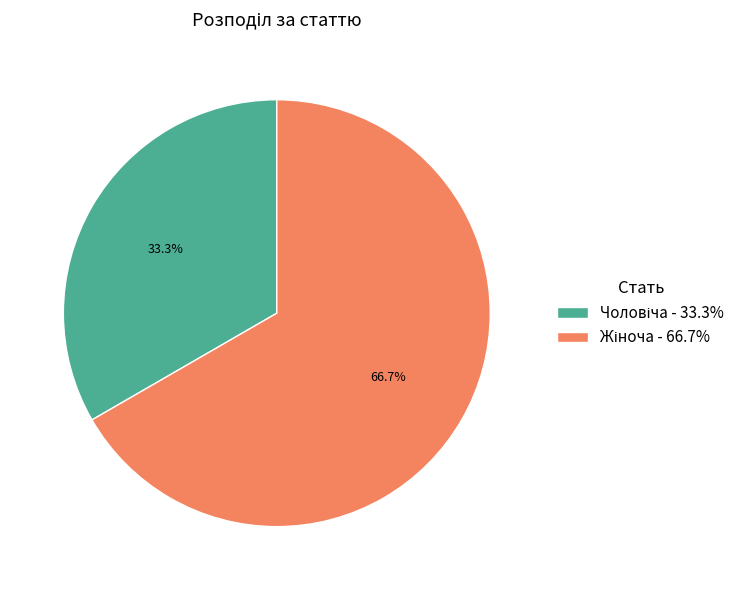

Is there any slice that represents more than half of the pie?

Yes